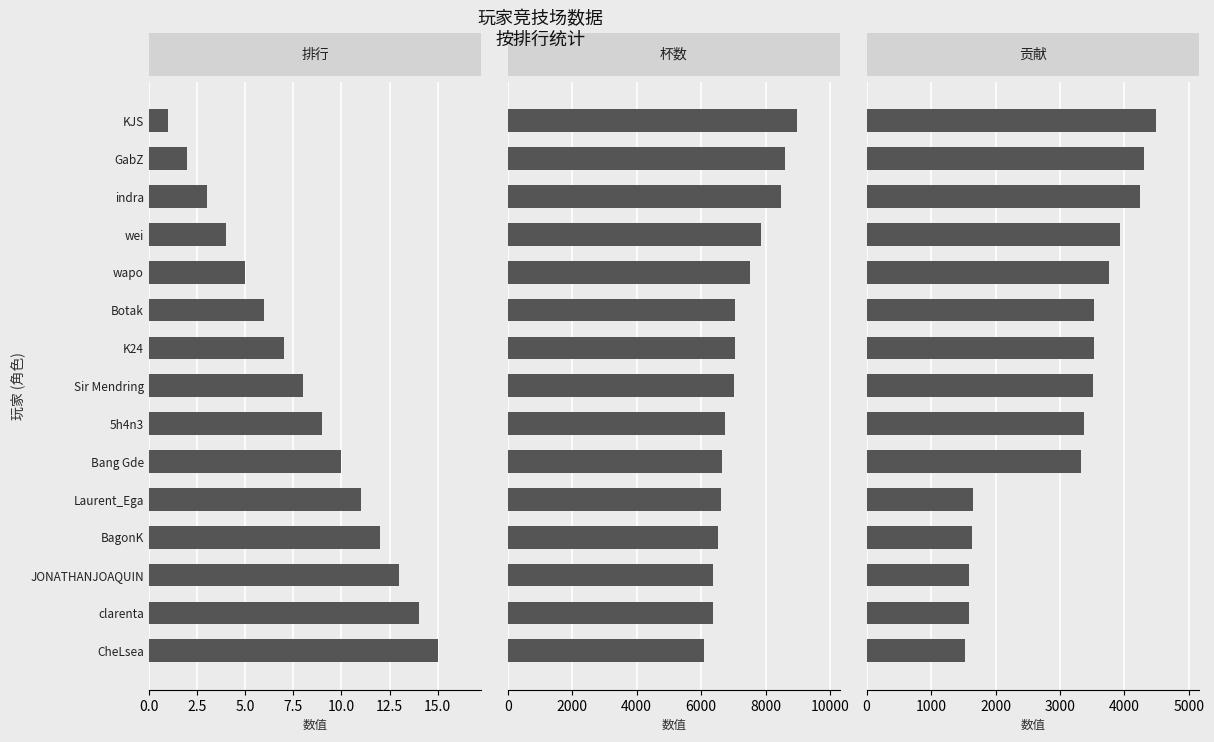

True or false: 排行 has a value of 17 at 10.

False